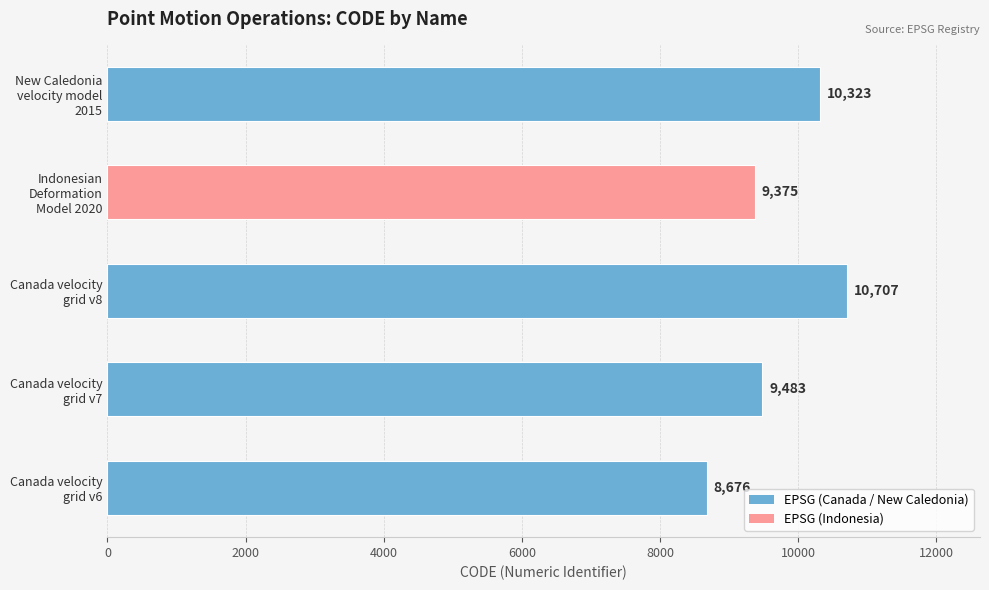

What is the difference between the maximum and minimum values?

2031